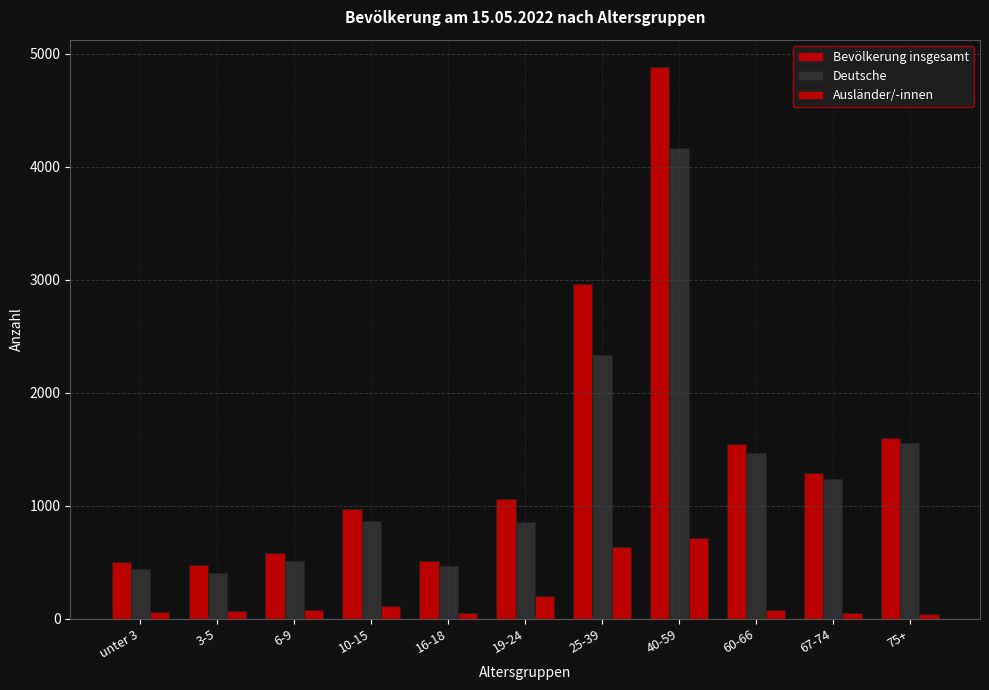

Which has a higher value, unter 3 or 3-5?

unter 3